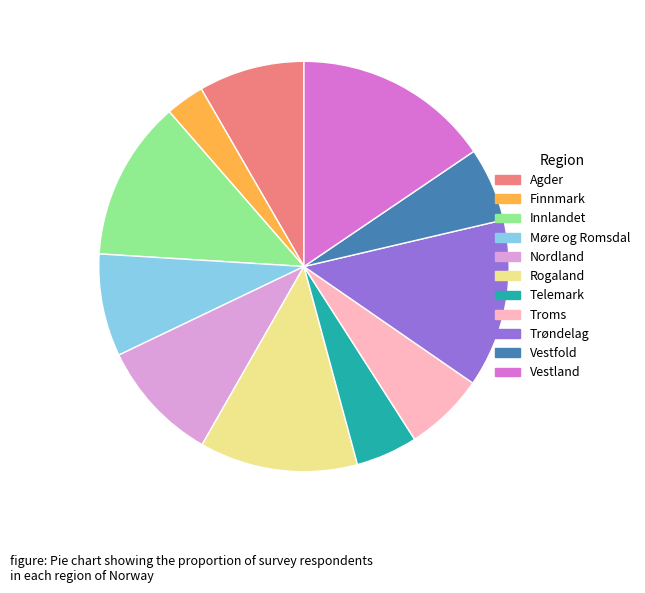

Do Agder and Telemark together represent more than half of the pie?

No